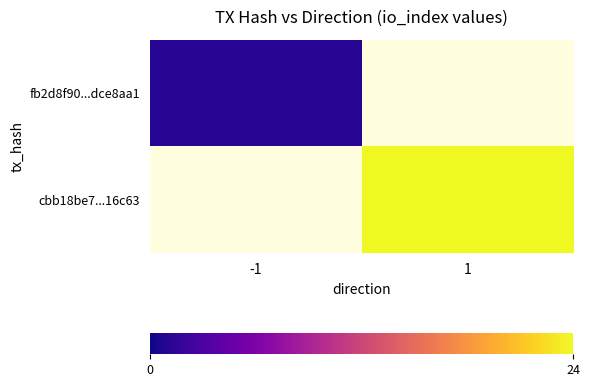

The fb2d8f90...dce8aa1 series shows 1.5 at -1. True or false?

False